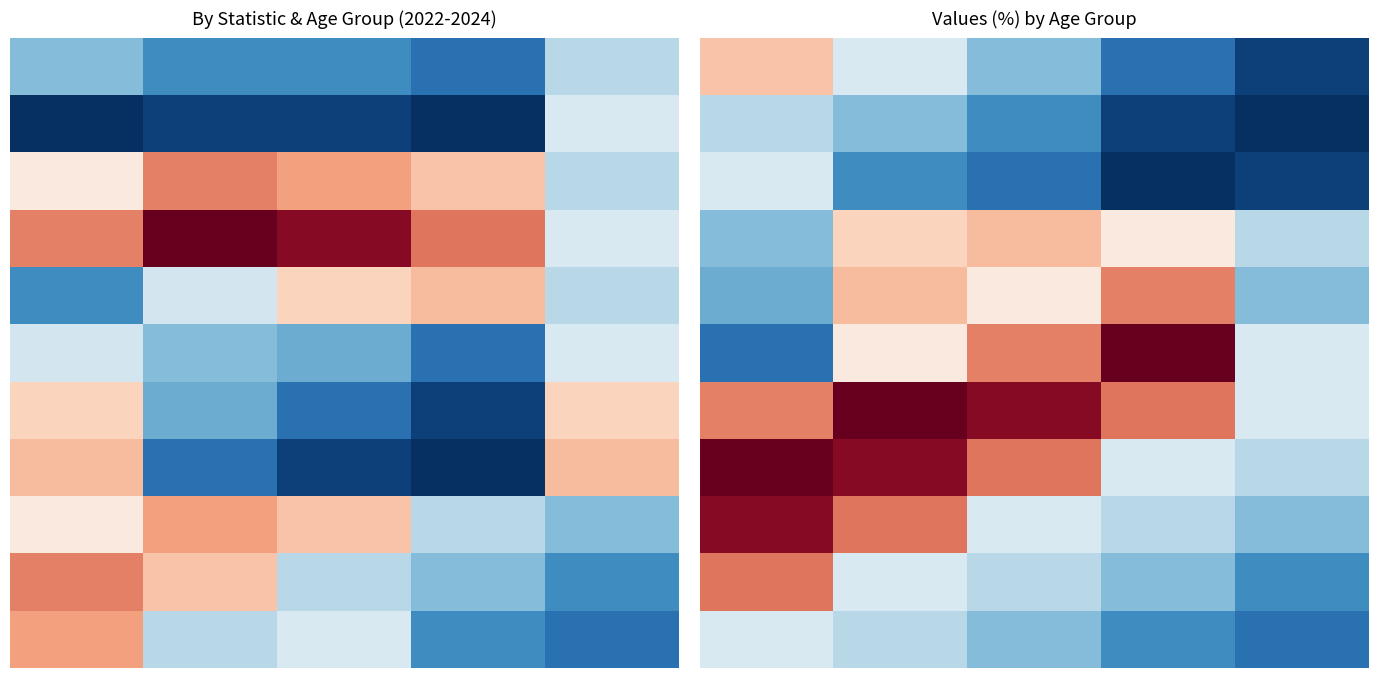

Which label corresponds to the largest value in the chart?

3